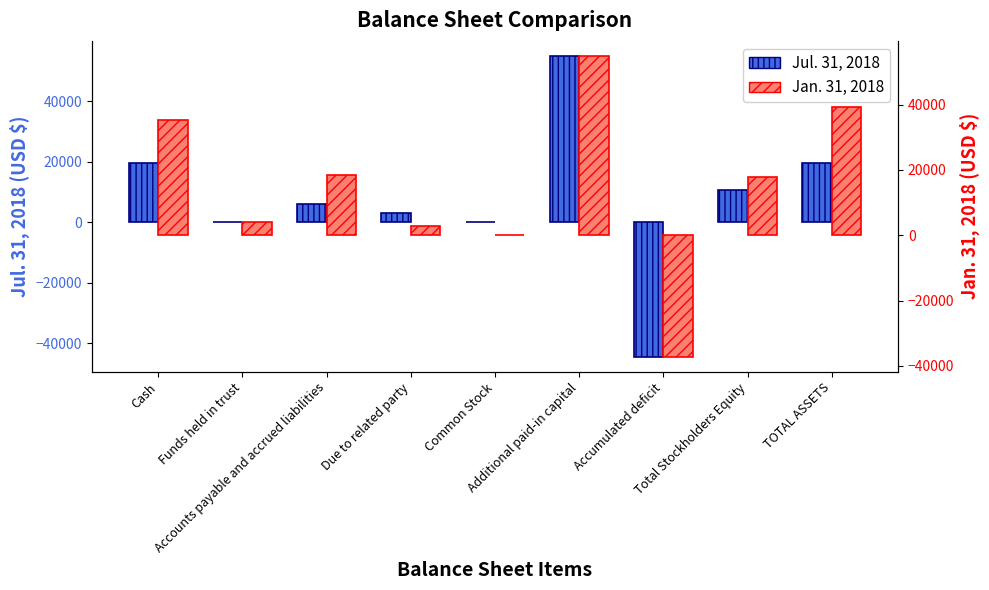

Which category has the highest value across all series?

Additional paid-in capital